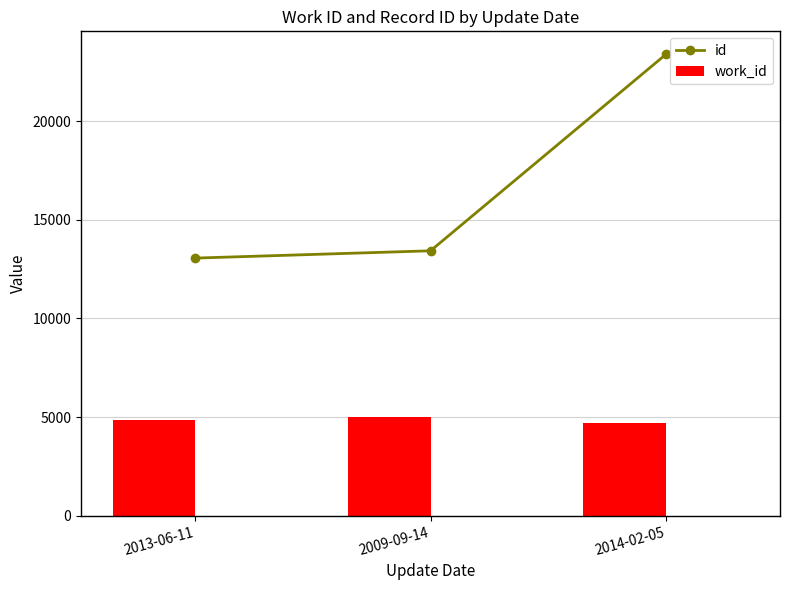

At which category is the sum across all series the highest?

2014-02-05